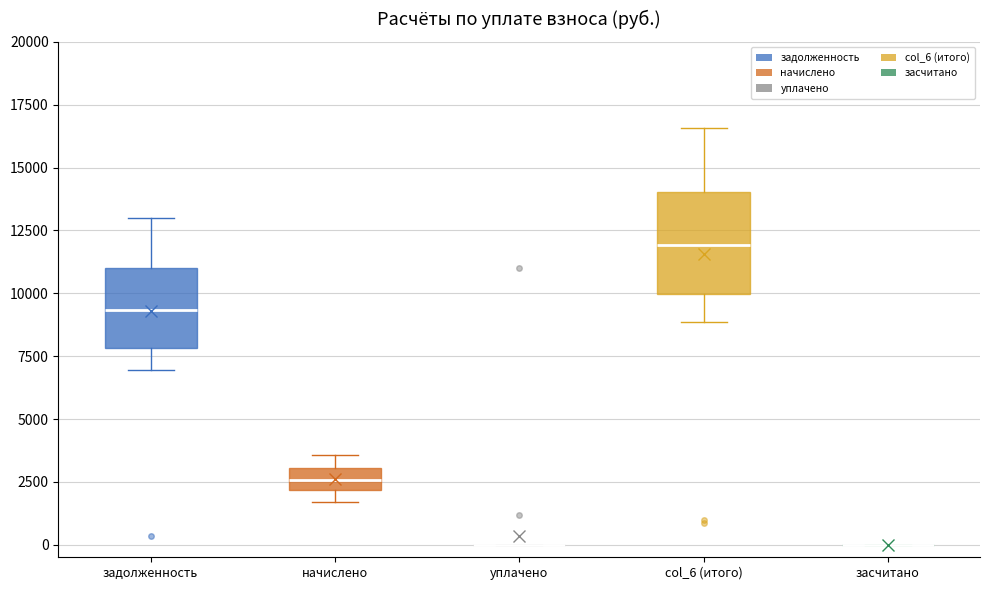

Where does the upper whisker of the box for начислено end on the y-axis? The values are not printed on the chart, so give them approximately, as read against the axis.

3500